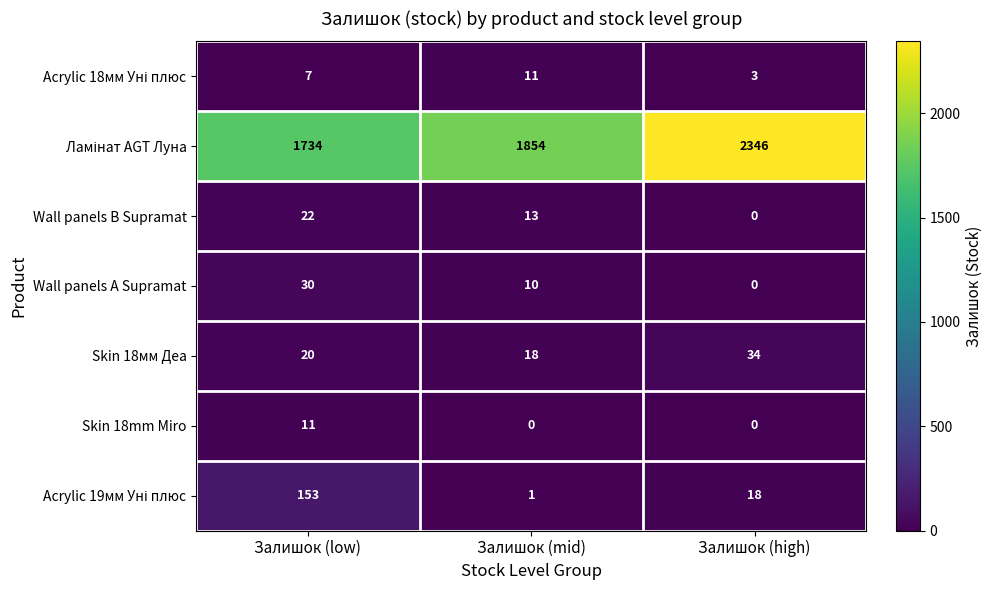

True or false: Wall panels B Supramat has a value of 13 at Залишок (mid).

True